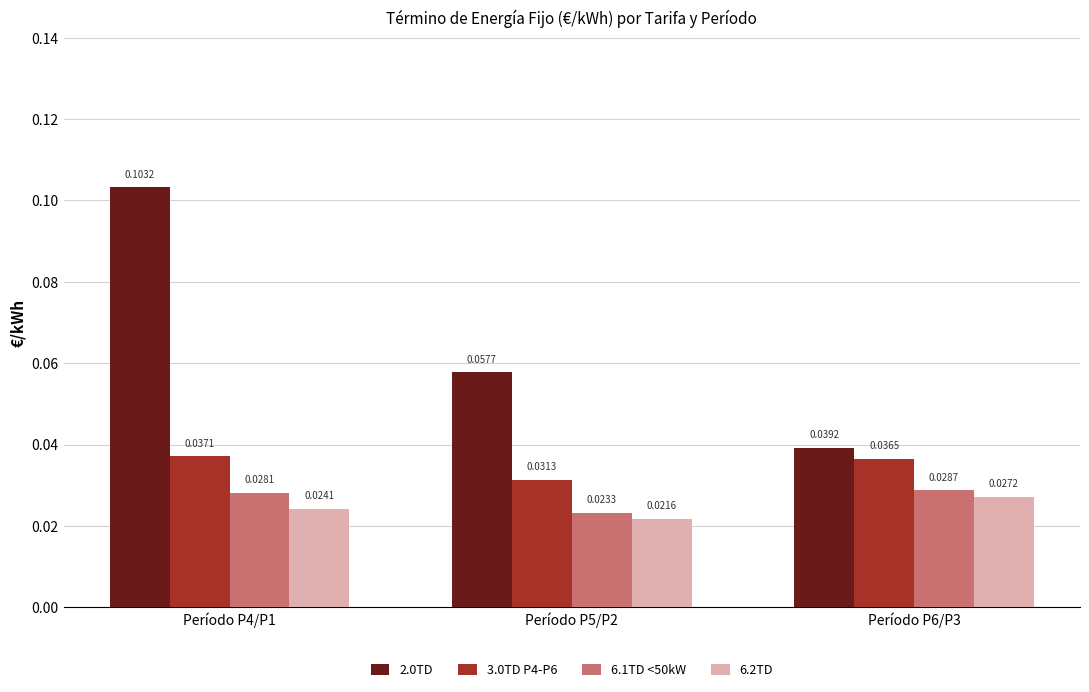

Which series has the widest spread of values?

2.0TD